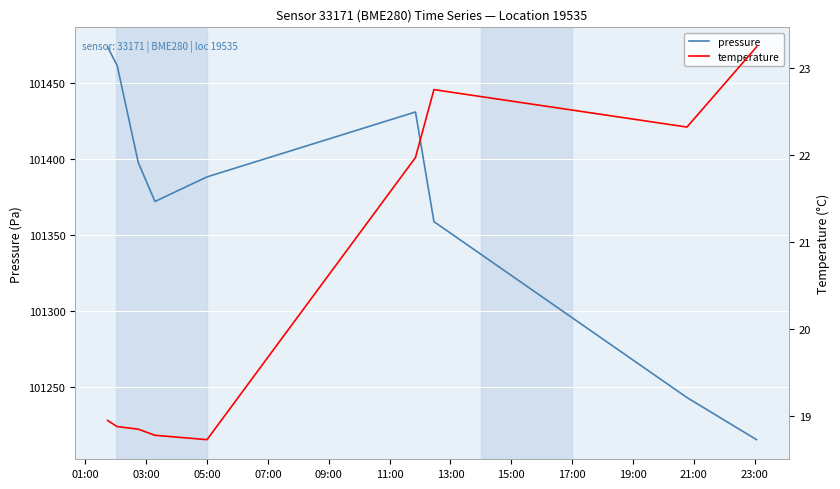

How many interior local valleys does the temperature series have?

2